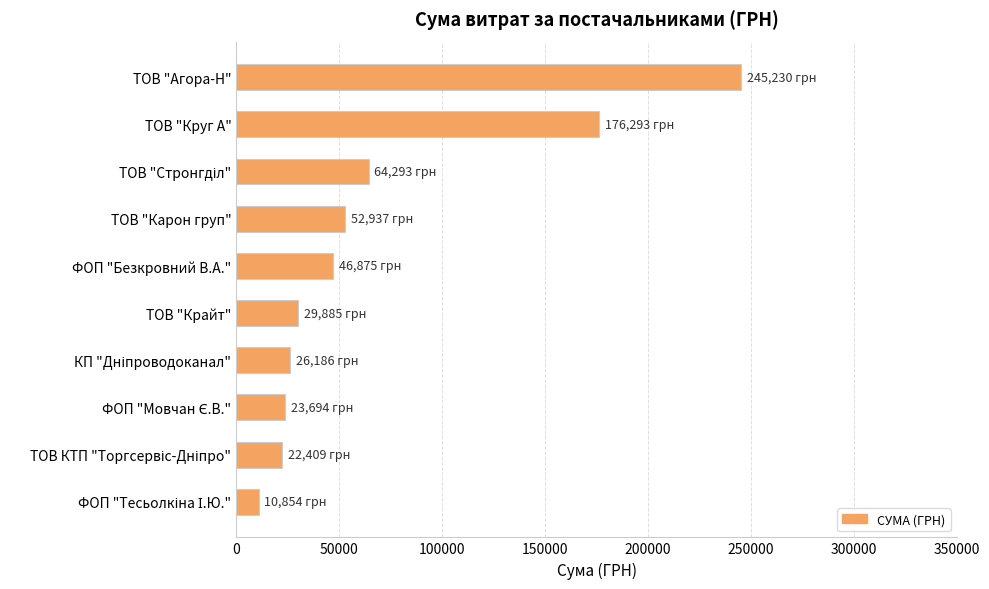

The value at ТОВ "Круг А" is 91100.8. True or false?

False